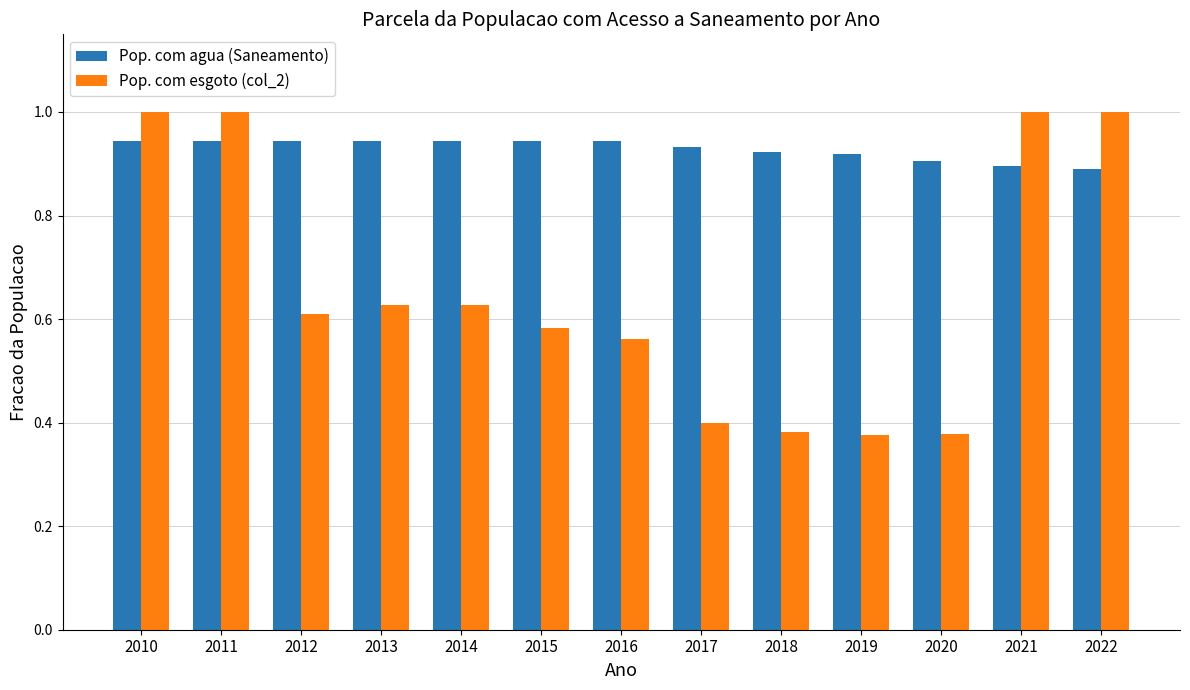

What are all the series names shown in the legend?

Pop. com agua (Saneamento), Pop. com esgoto (col_2)